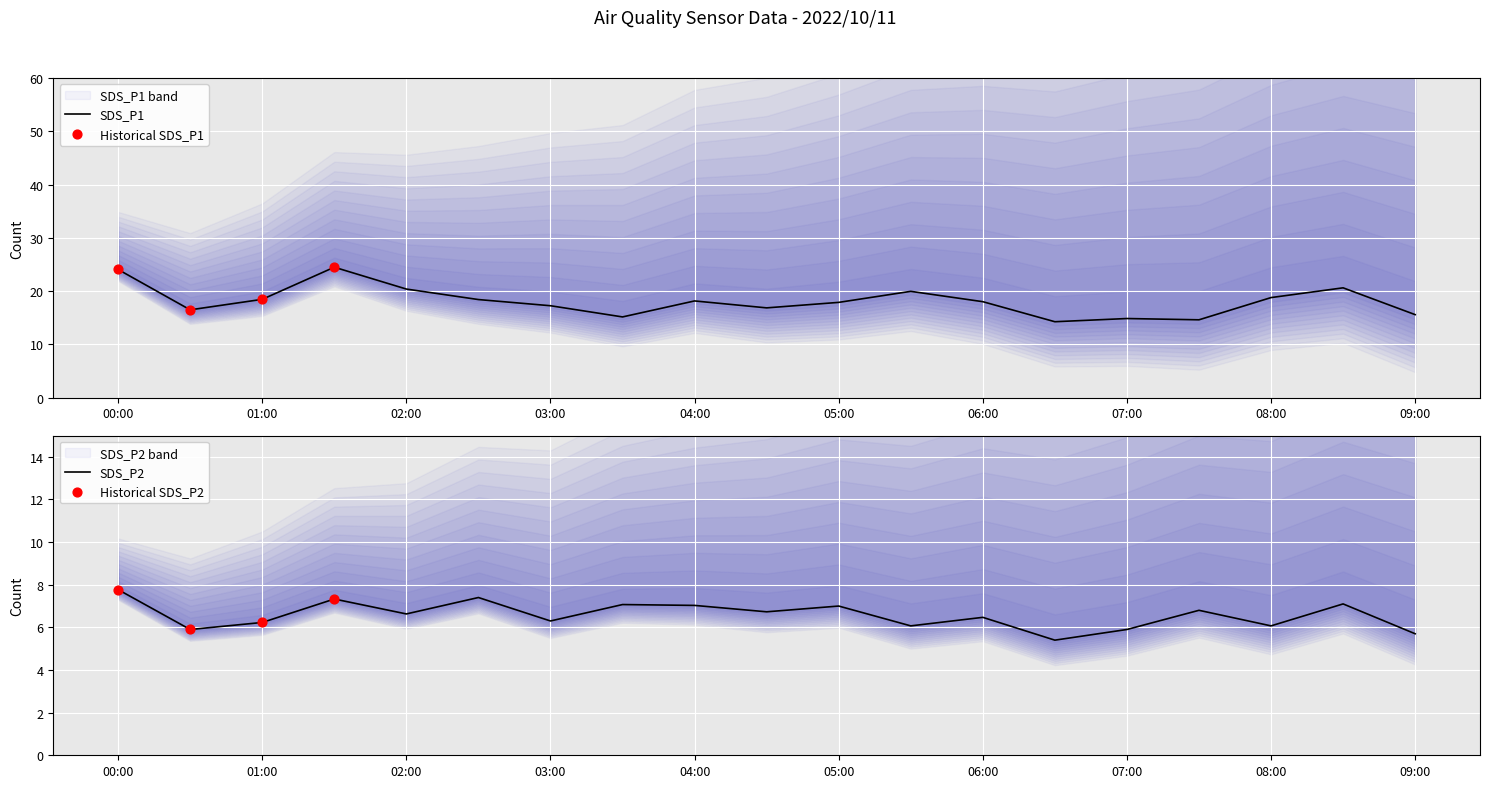

Which series reaches the maximum Y coordinate?

SDS_P1